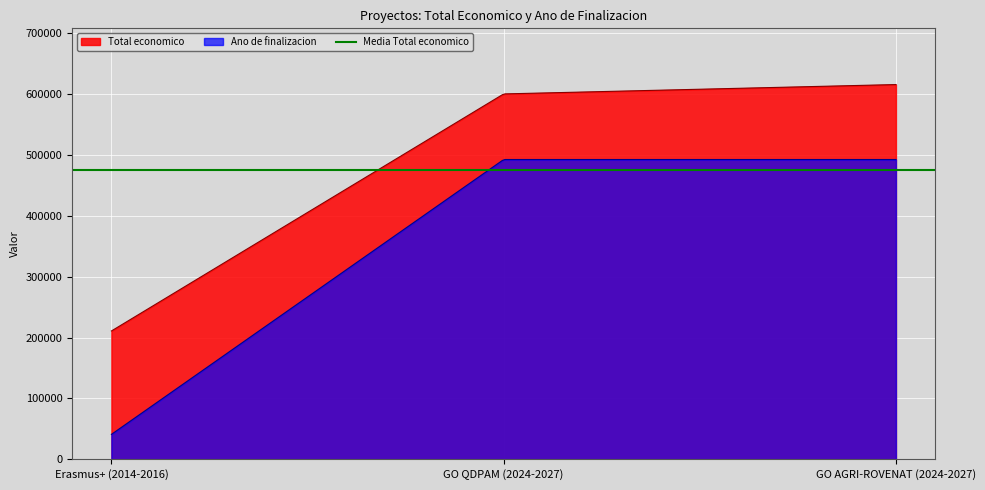

Rank the series at 2014 from highest to lowest value.

Total economico, Ano de finalizacion